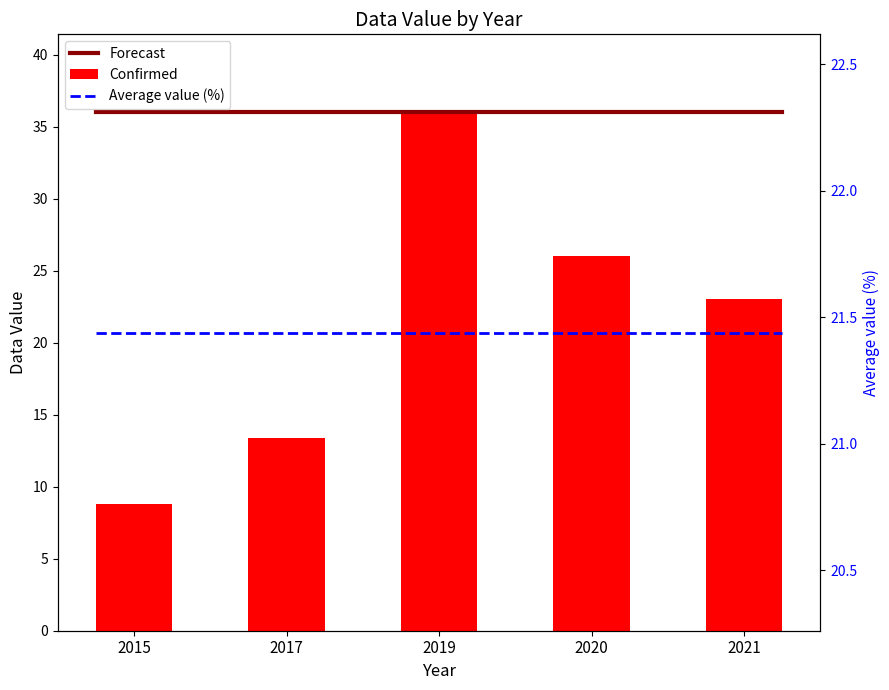

What is the change in value from 2017 to 2019?

+22.6